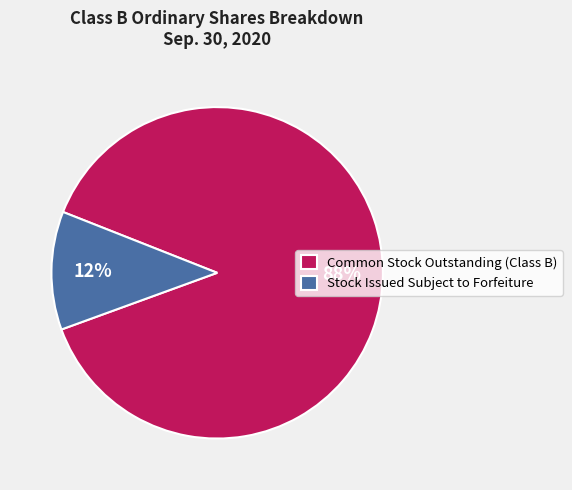

To the nearest percent, what is the combined percentage of Common Stock Outstanding (Class B) and Stock Issued Subject to Forfeiture?

100%